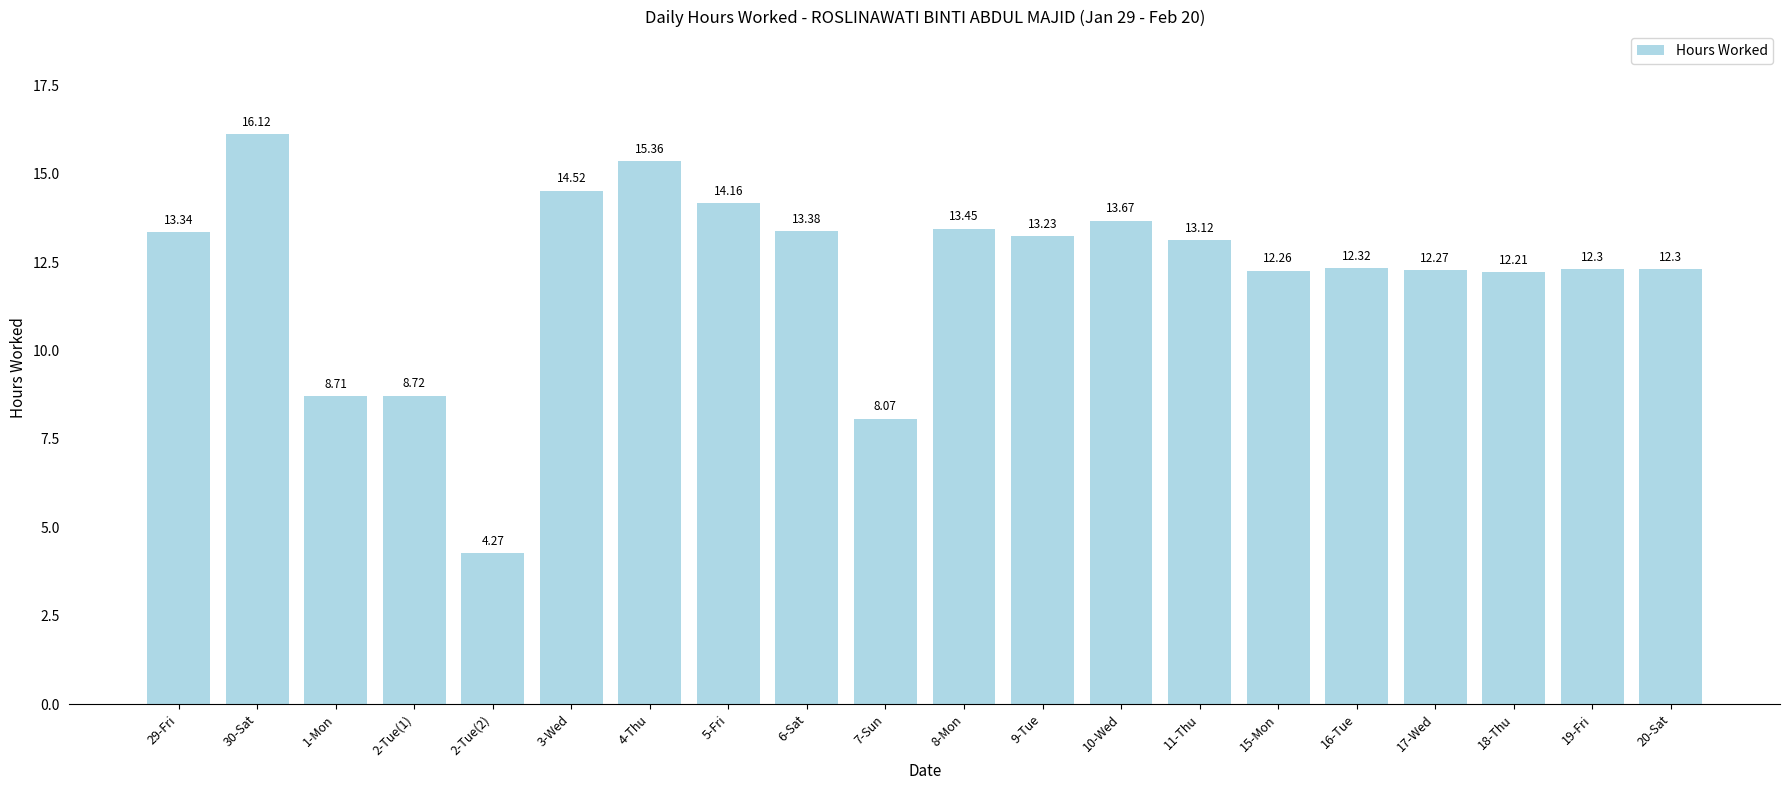

Approximately how many times larger is the value at 19-Fri compared to 7-Sun?

1.5